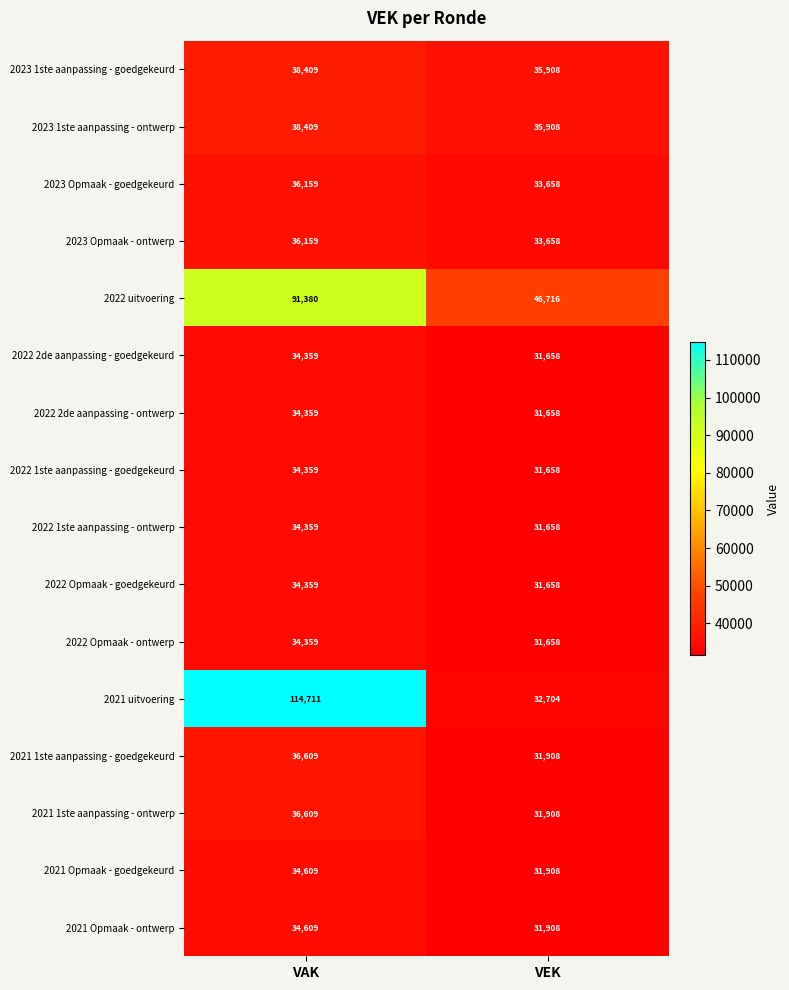

Rank the categories by 2022 uitvoering value from lowest to highest.

VEK, VAK